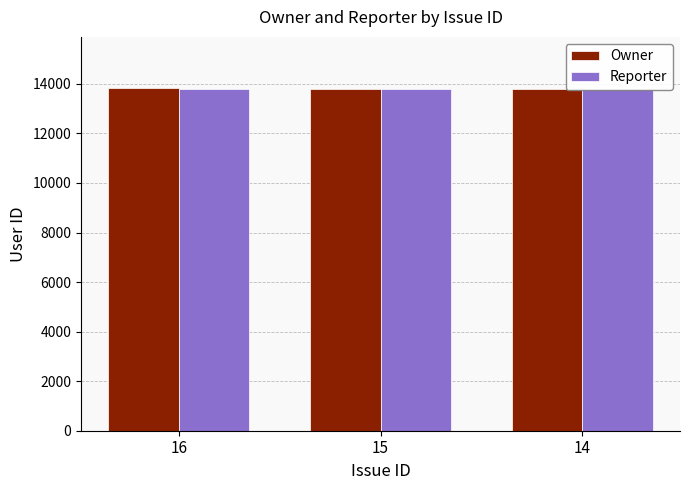

Reading left to right, extract all data points from this chart.

Owner: 16=13824	15=13811	14=13811
Reporter: 16=13811	15=13811	14=13811